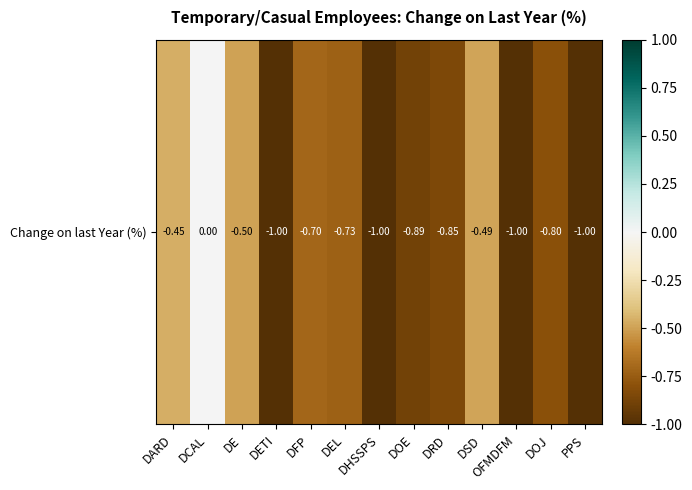

Reading left to right, transcribe all the data shown in this chart.

-0.5	0.0	-0.5	-1.0	-0.7	-0.7	-1.0	-0.9	-0.8	-0.5	-1.0	-0.8	-1.0